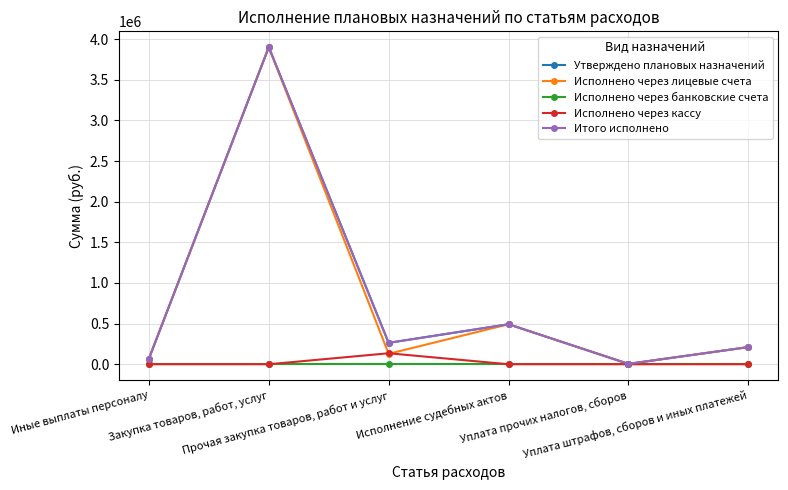

Does the chart have visible grid lines?

Yes